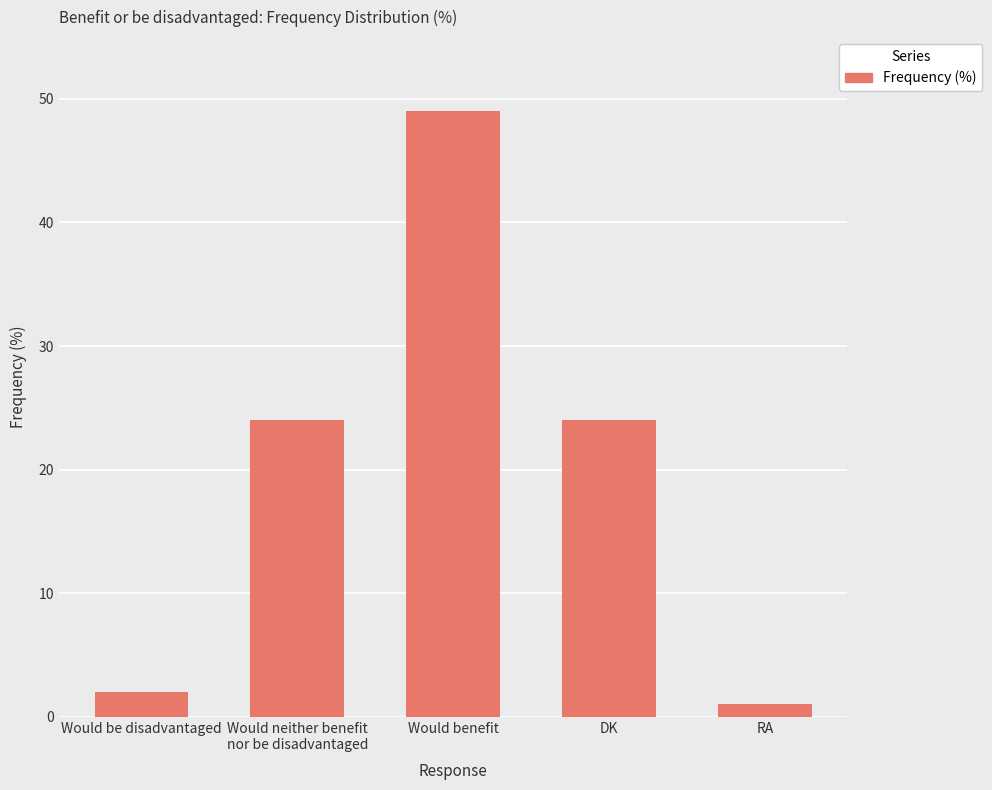

What position from the right is Would benefit?

3